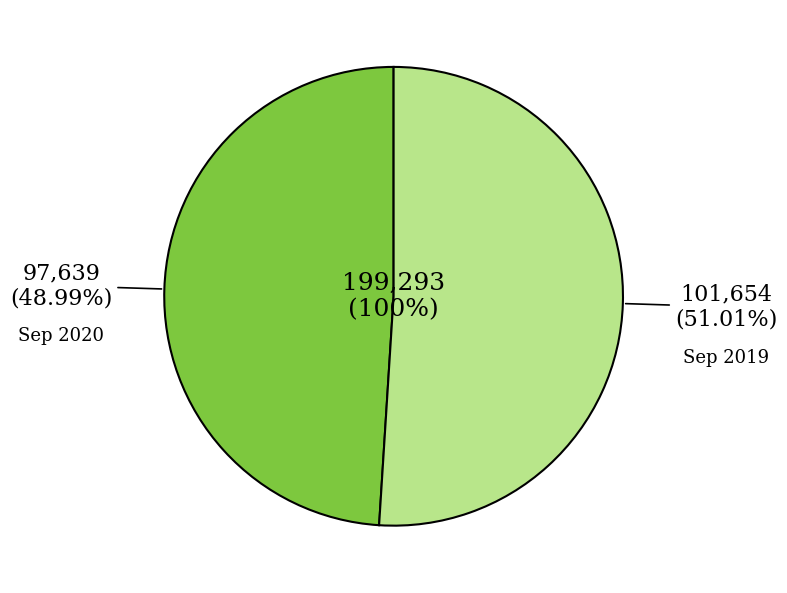

What percentage is NOT represented by Sep 2020?

51.0%